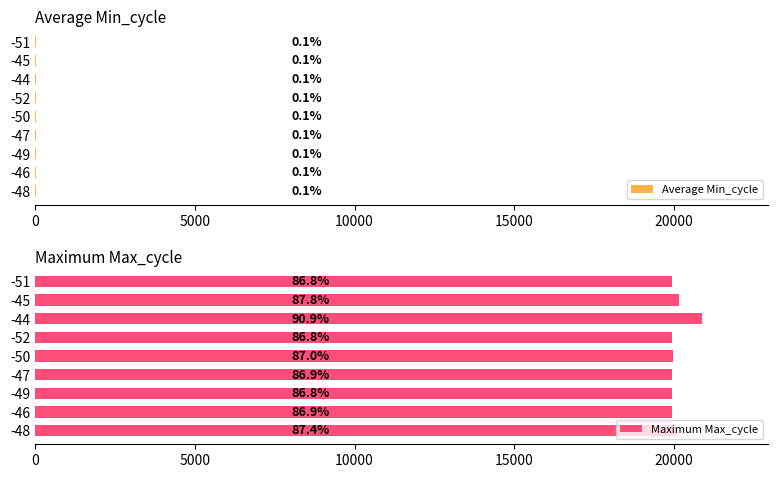

What is the lowest value of the Average Min_cycle series?

27.0